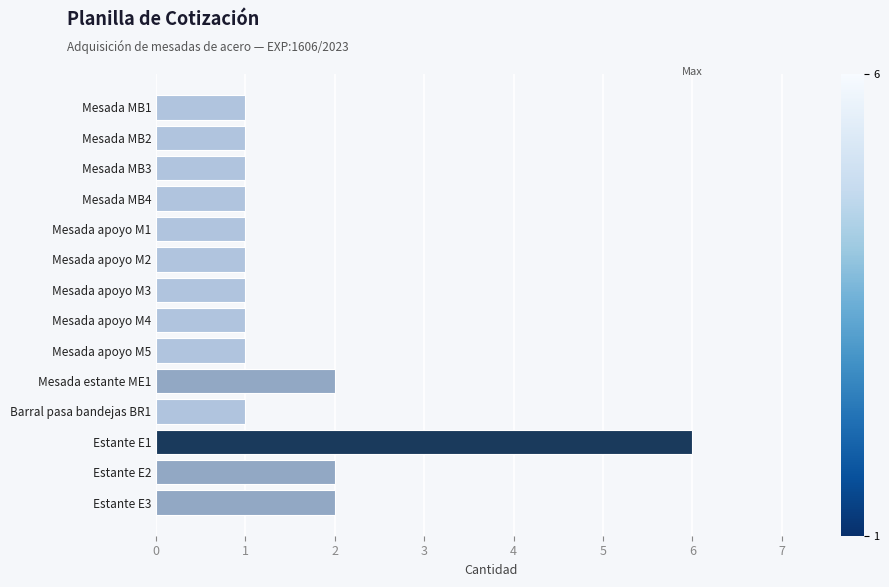

What is the change in value from Mesada apoyo M5 to Mesada estante ME1?

+1